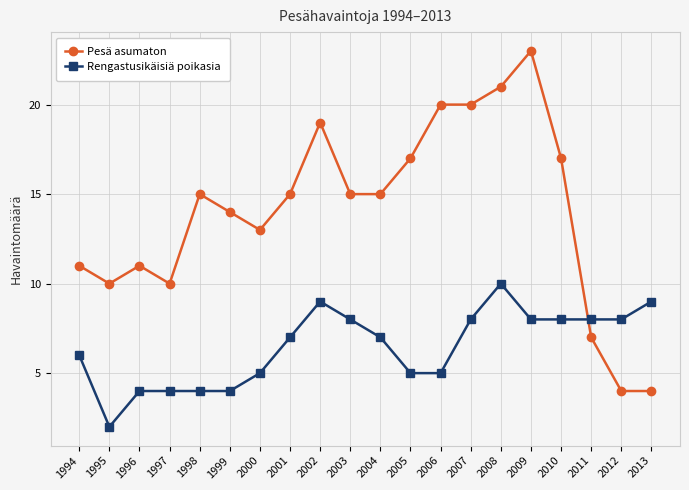

Where do Pesä asumaton and Rengastusikäisiä poikasia first cross each other?

2010 and 2011